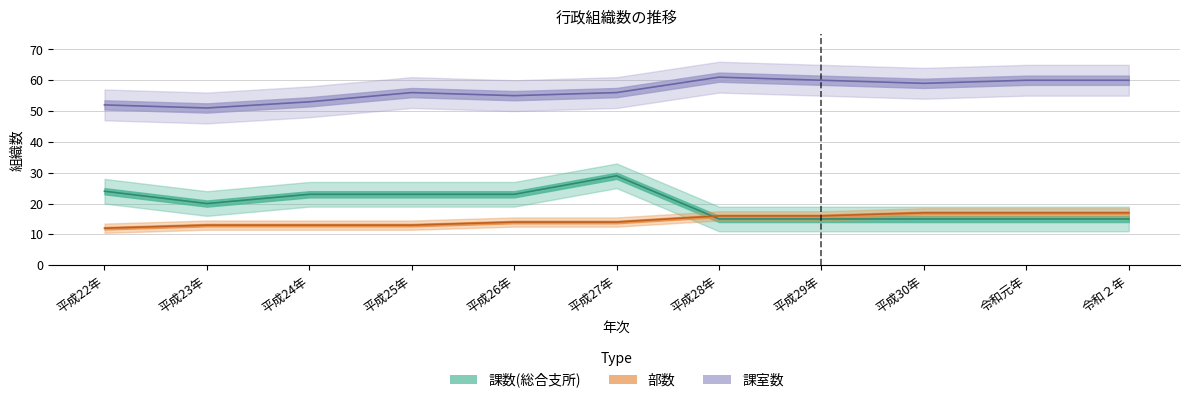

At which category does 課室数 reach its first local valley?

平成23年